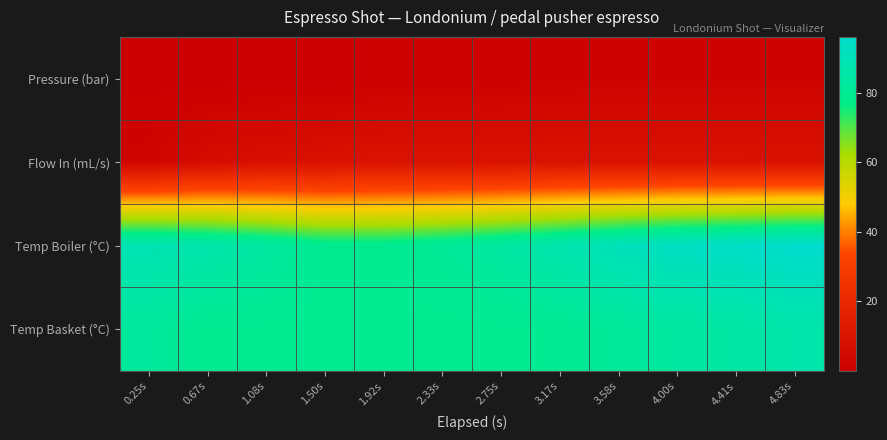

Between 1.50s and 2.33s, which series saw the biggest shift?

Temp Boiler (°C)